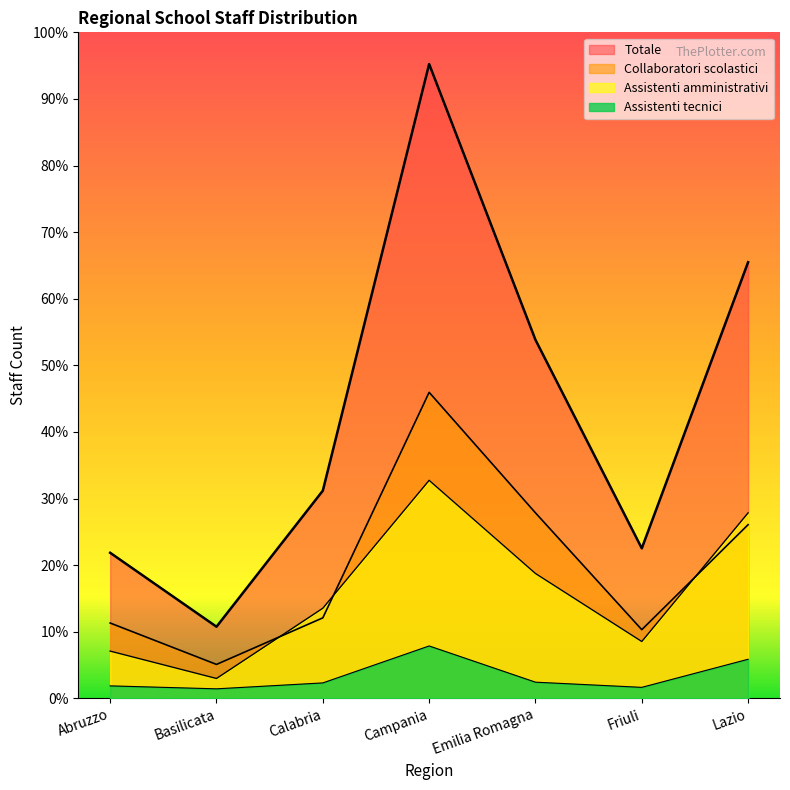

What is the total value across all series at Campania?

1638